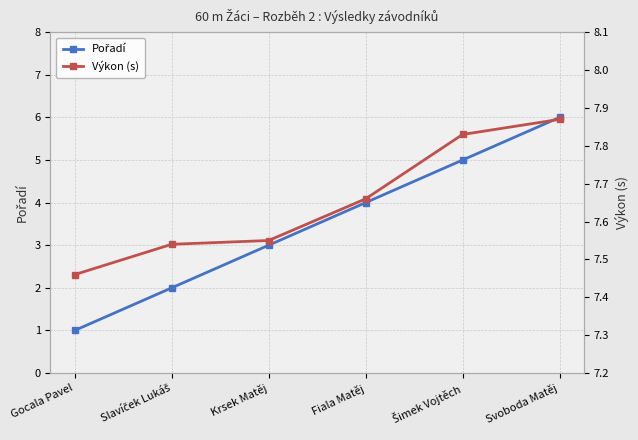

True or false: Výkon (s) and Pořadí cross at least once.

False